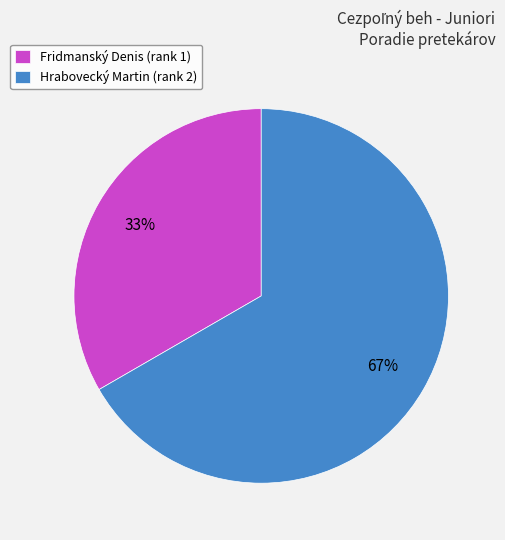

Which has a higher value, Hrabovecký Martin or Fridmanský Denis?

Hrabovecký Martin